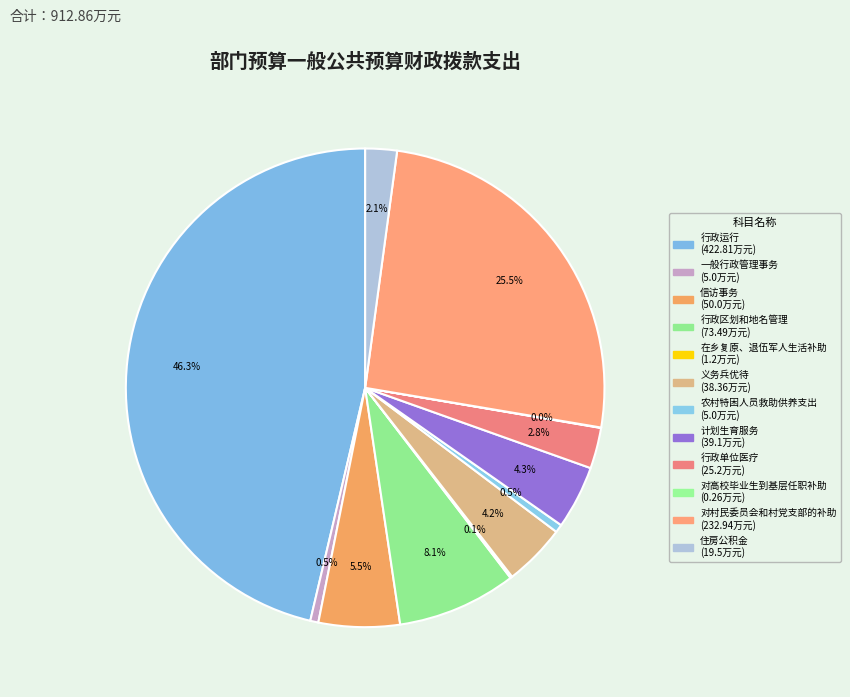

To the nearest percent, what is the difference between the largest and smallest slice percentages?

46%